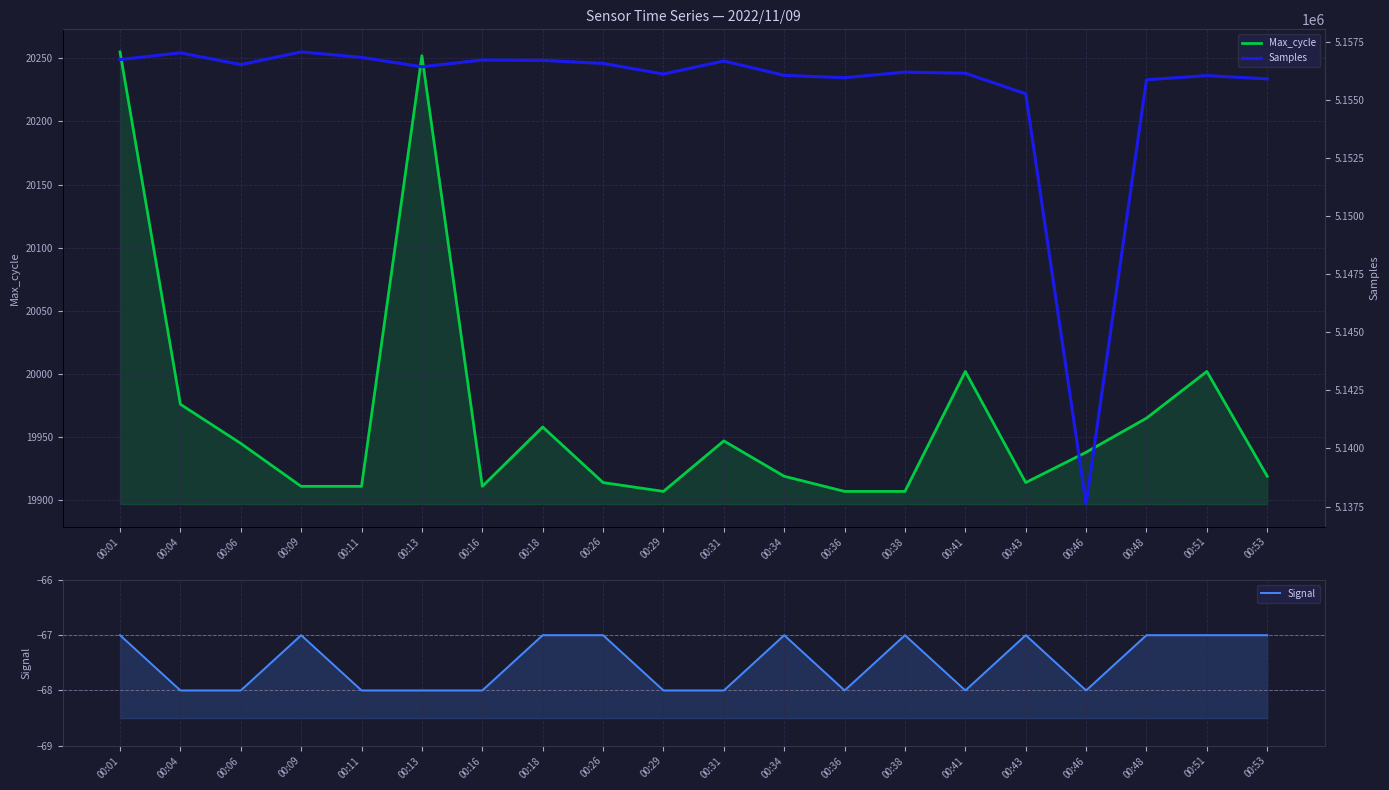

What is the difference between the maximum and minimum values in the Samples series?

19449